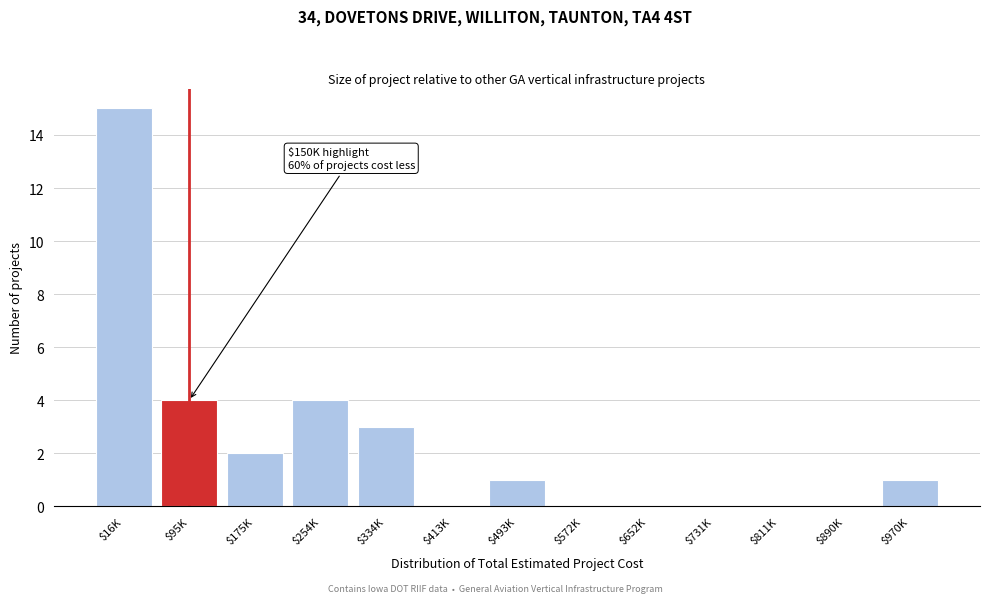

What is the sum of all values?

30